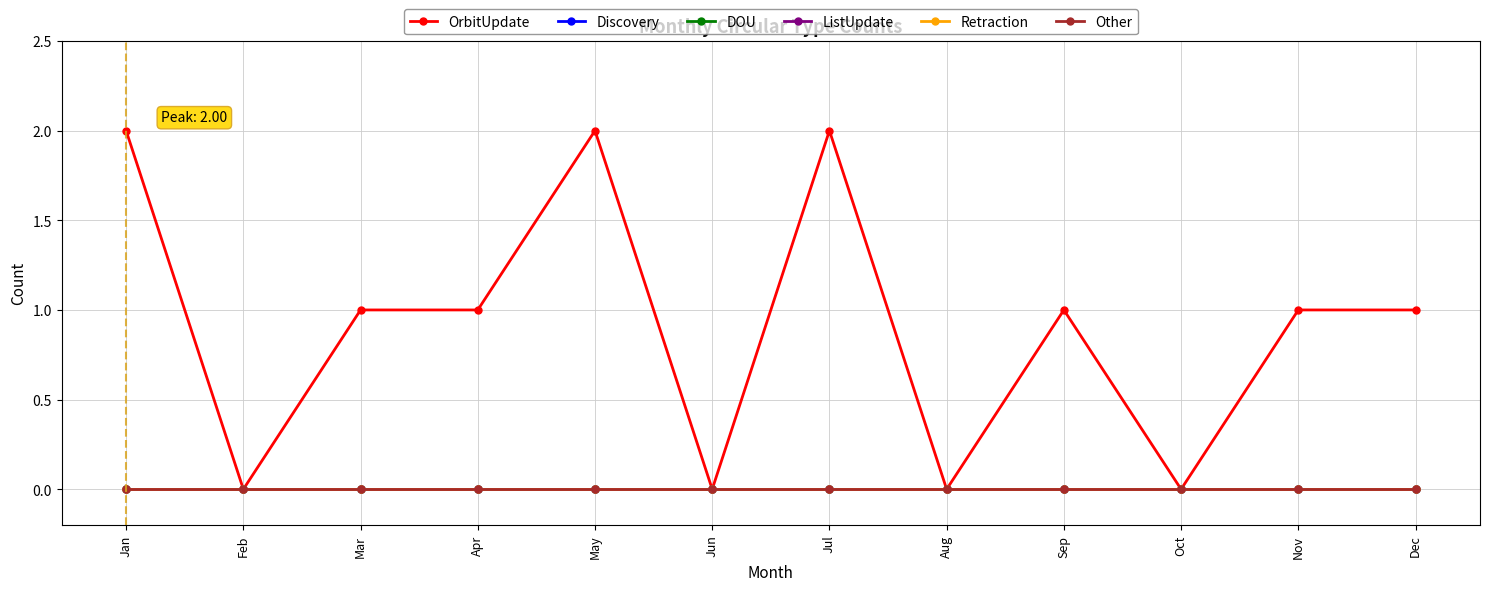

Does the chart have visible grid lines?

Yes